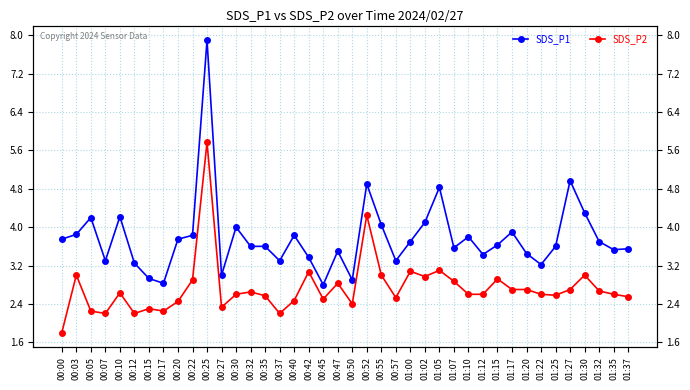

In SDS_P1, how many points are lower than both neighbors (excluding endpoints)?

11